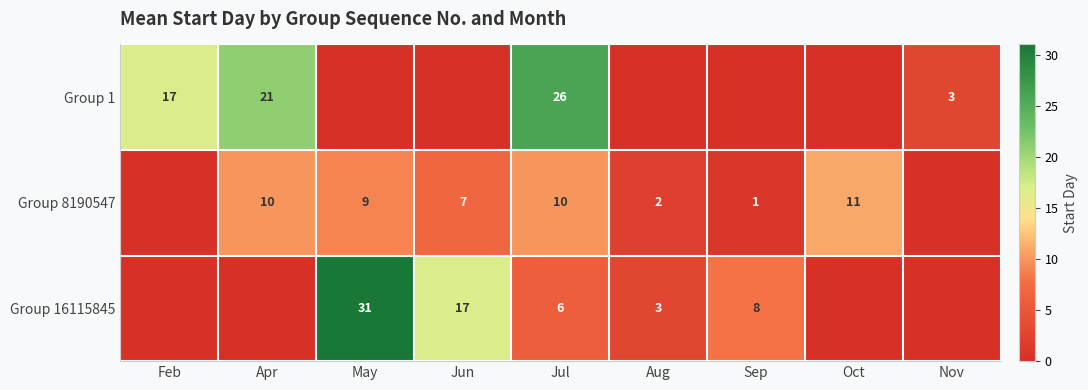

What is the difference between the highest and lowest values at Apr?

21